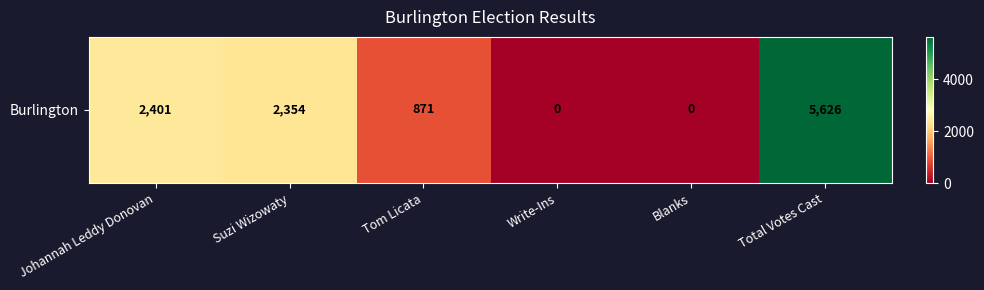

At which label does the data first exceed 2354?

Johannah Leddy Donovan